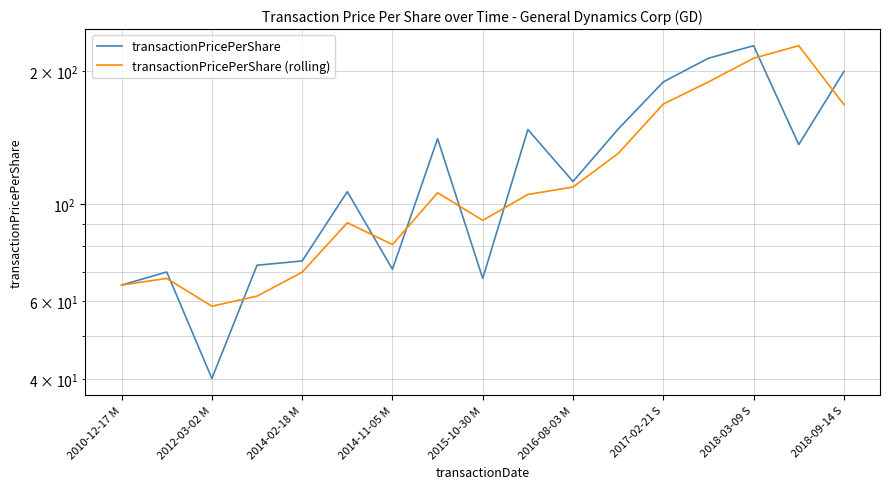

How many values in the transactionPricePerShare (rolling) series are below 105?

8